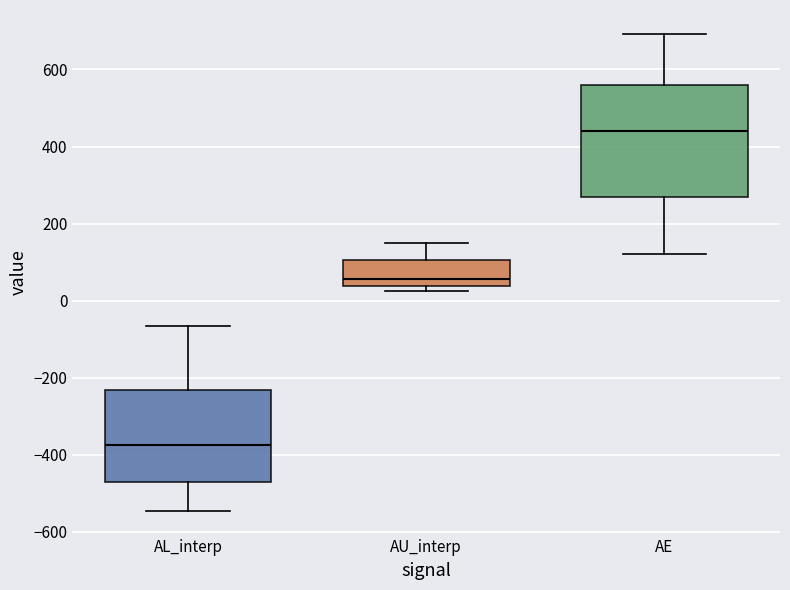

Which box is the tallest, from its lower edge to its upper edge?

AE